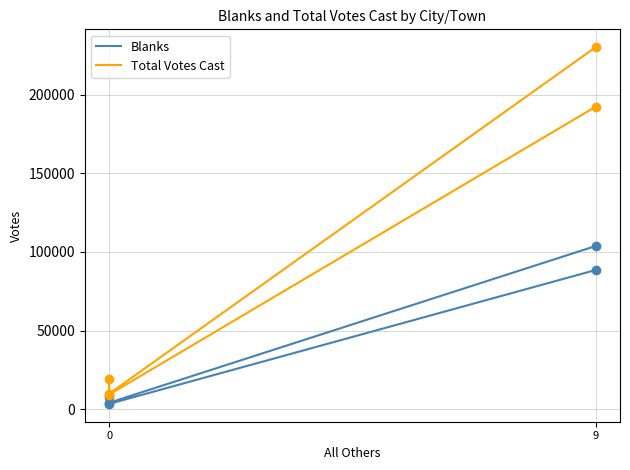

What are all the series names shown in the legend?

Blanks, Total Votes Cast